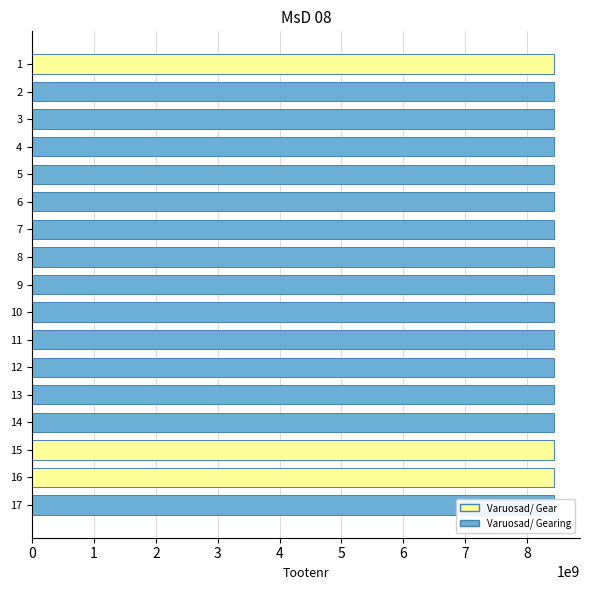

What is the value of the 8th bar from the top?

8433231085